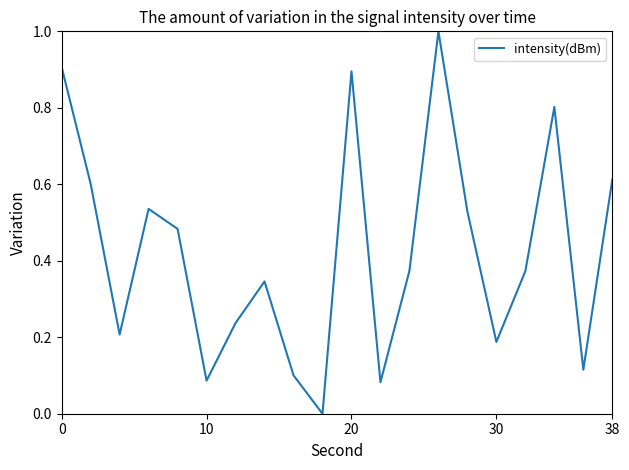

What is the difference between the maximum and minimum values?

1.0